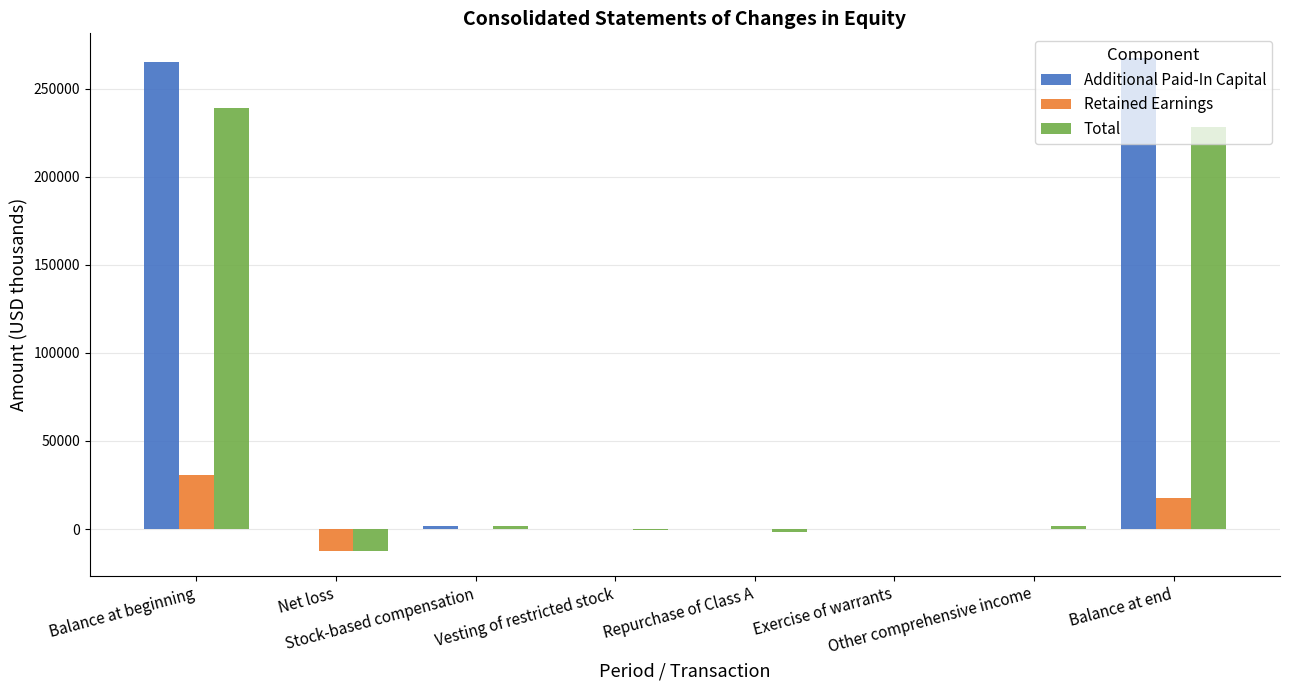

Count the number of data series in this chart.

3